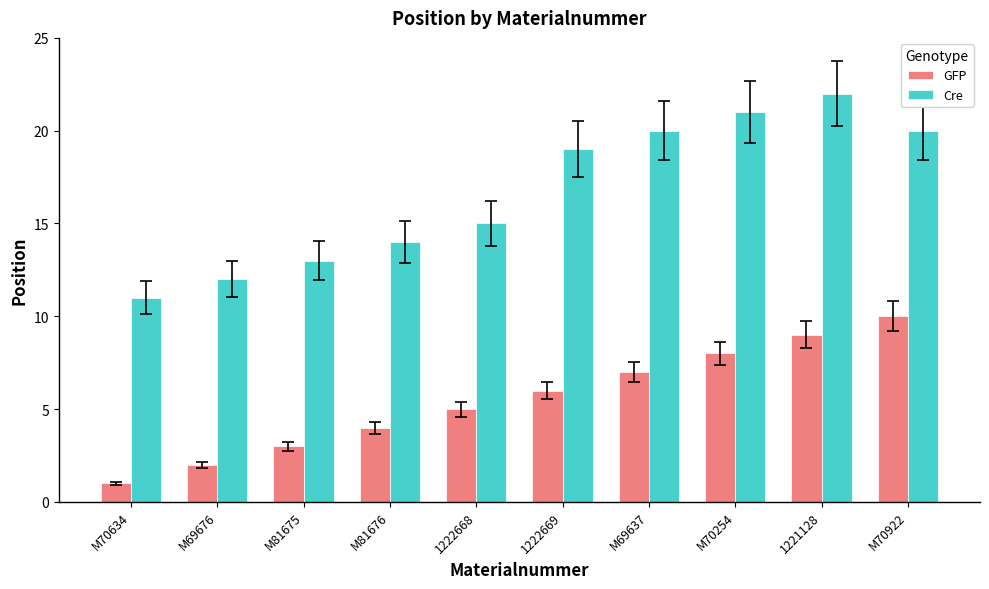

What is the difference between the second highest and minimum values in the GFP series?

8